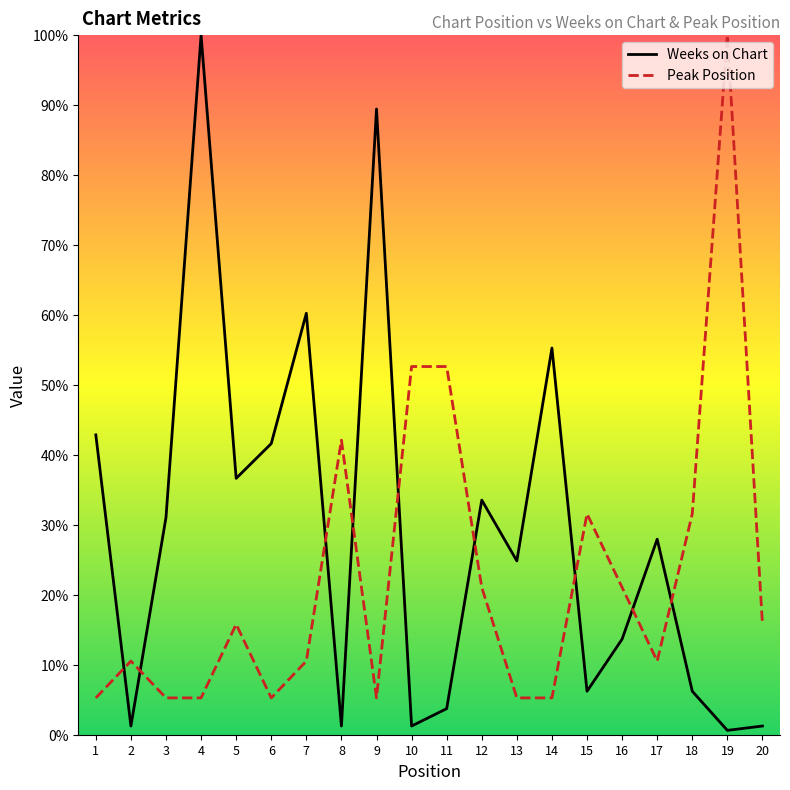

What is the difference between the highest and lowest values at 12?

12.5